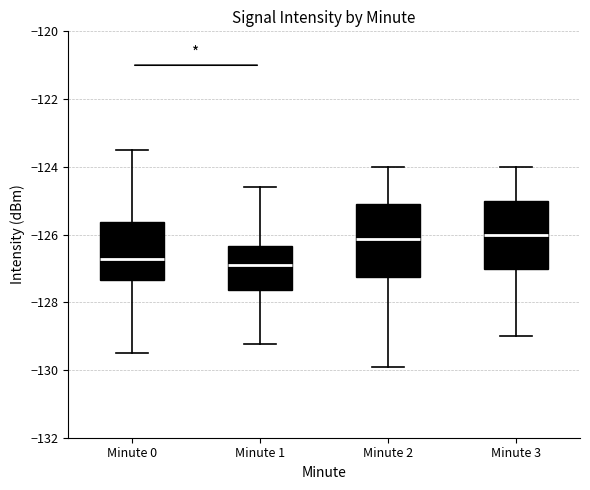

Reading left to right, transcribe this box plot: for each box, give where its median line is, the range the box spans, and where its two whiskers end, as read against the y-axis. The values are not printed on the chart, so give them approximately, as read against the axis.

Minute 0: median -126.8, box -127.4 to -125.6, whiskers -129.6 to -123.4
Minute 1: median -126.8, box -127.6 to -126.4, whiskers -129.2 to -124.6
Minute 2: median -126.2, box -127.2 to -125.0, whiskers -129.8 to -124.0
Minute 3: median -126.0, box -127.0 to -125.0, whiskers -129.0 to -124.0